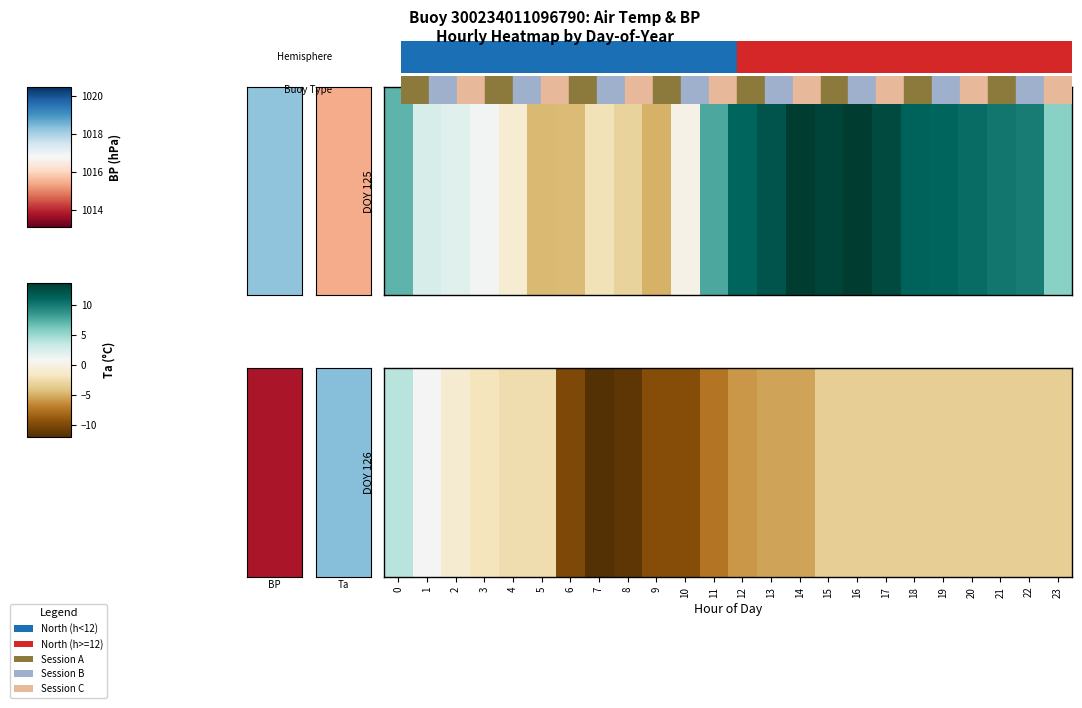

At which label does the data first exceed 12?

13